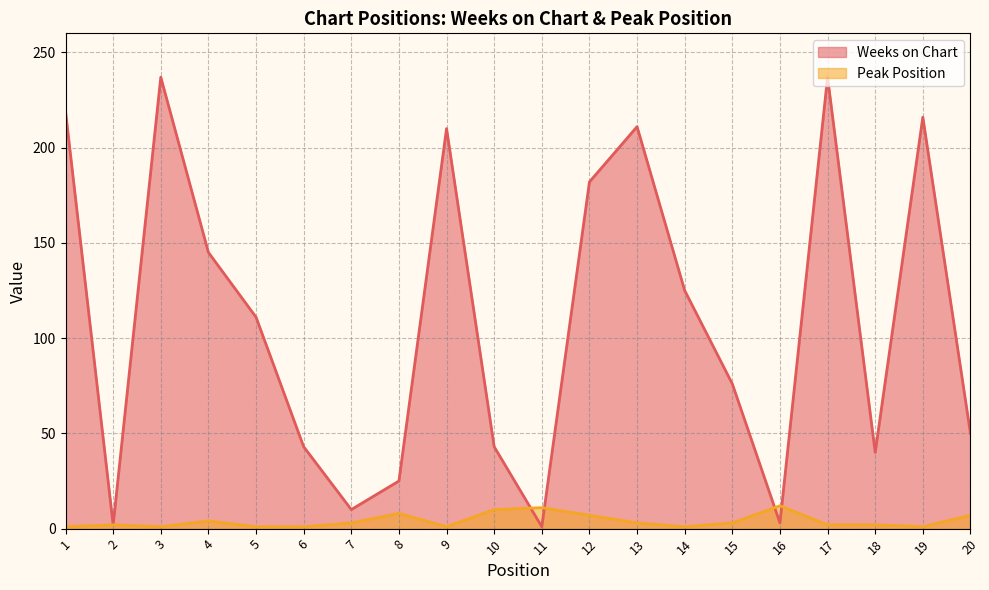

Which series changed the most between 1 and 16?

Weeks on Chart